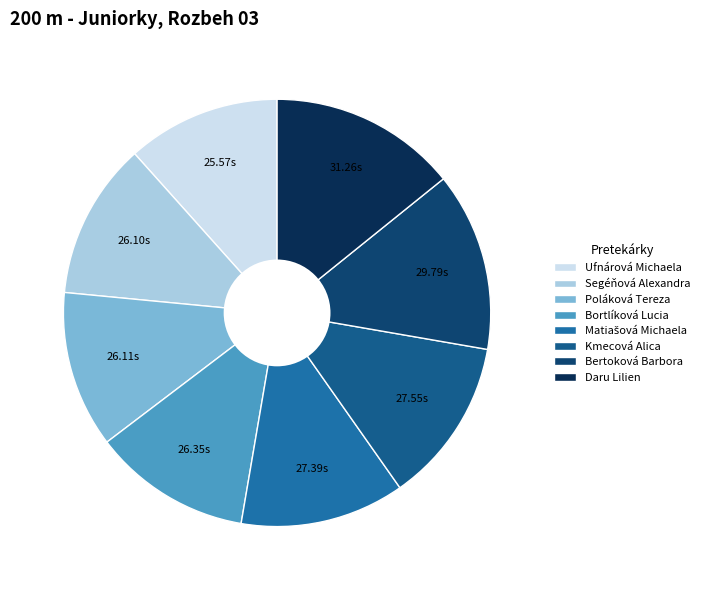

Does Ufnárová Michaela account for over 50% of the chart?

No